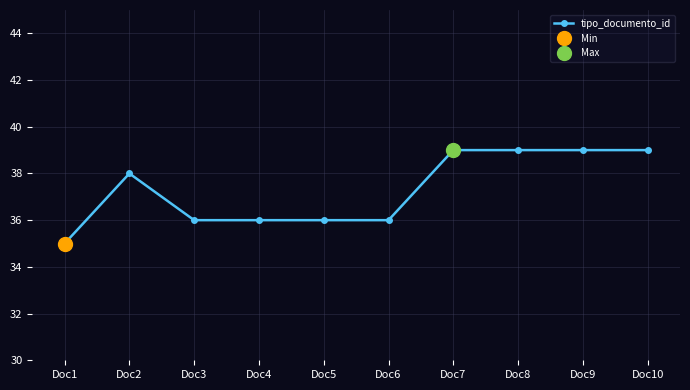

What is the value of the 2nd point from the left?

38